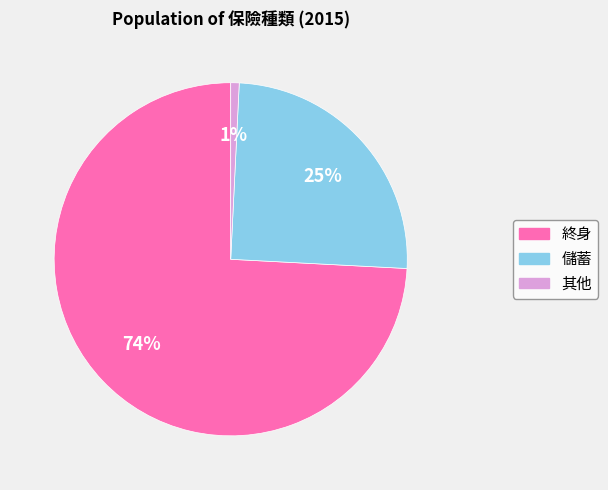

To the nearest percent, what is the average slice percentage?

33%